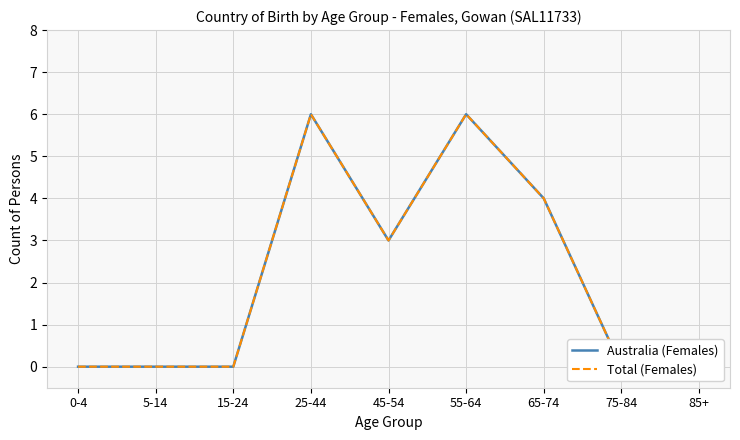

Rank the series at 65-74 from lowest to highest value.

Australia (Females), Total (Females)